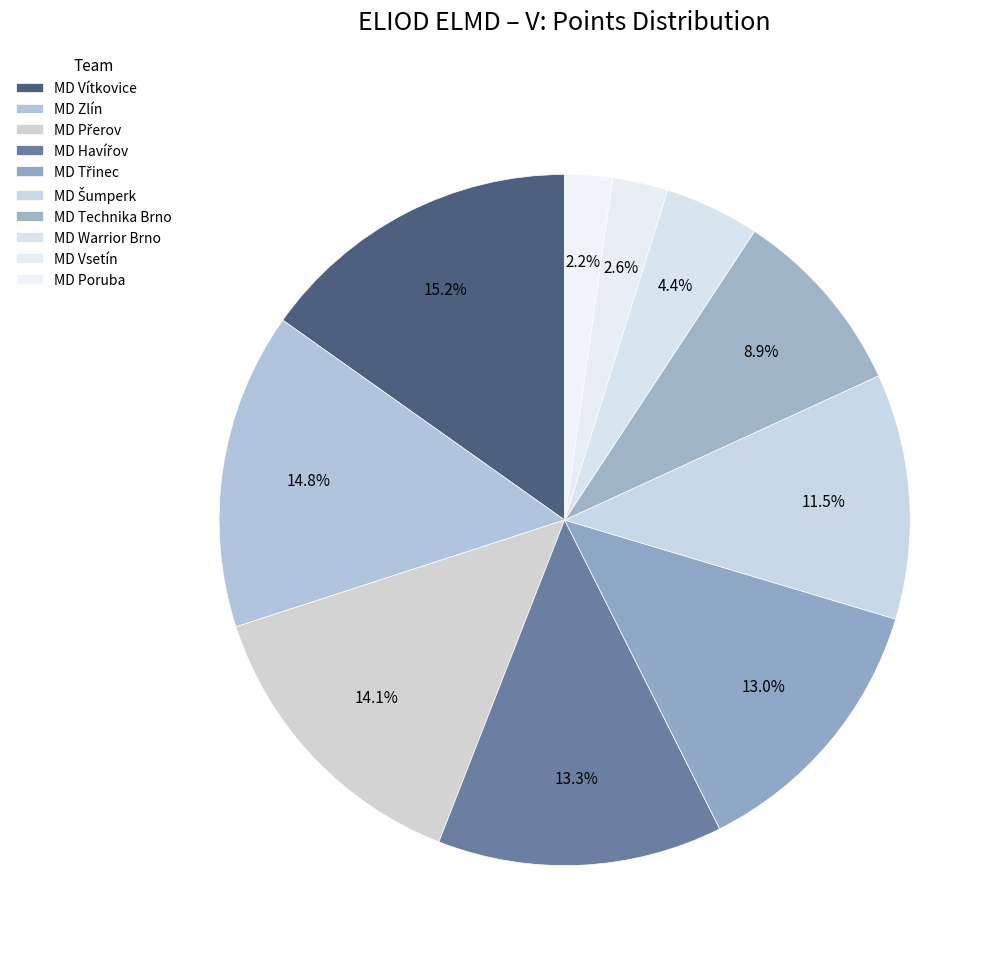

How many slices are in this pie chart?

10